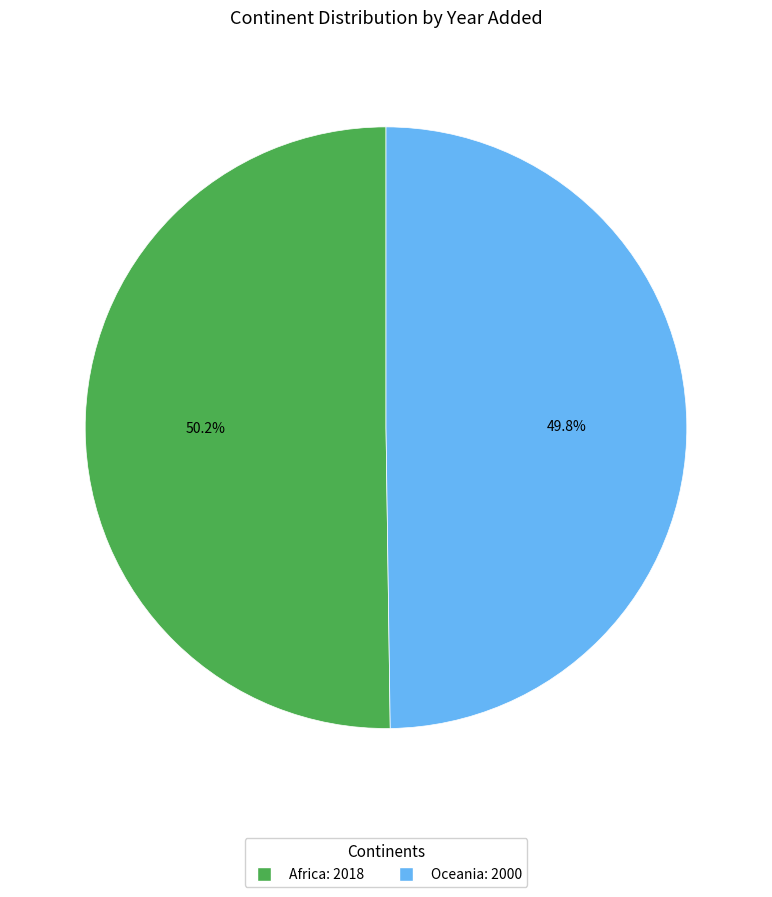

The Oceania slice represents 50% of the pie. True or false?

True